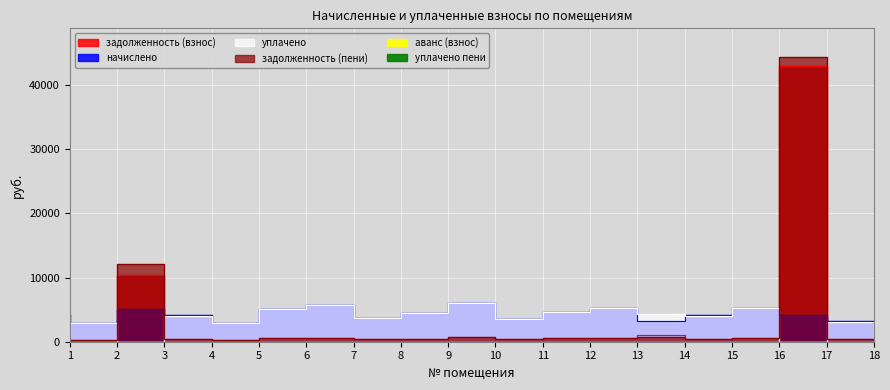

What is the average value of the задолженность (пени) series?

3584.6